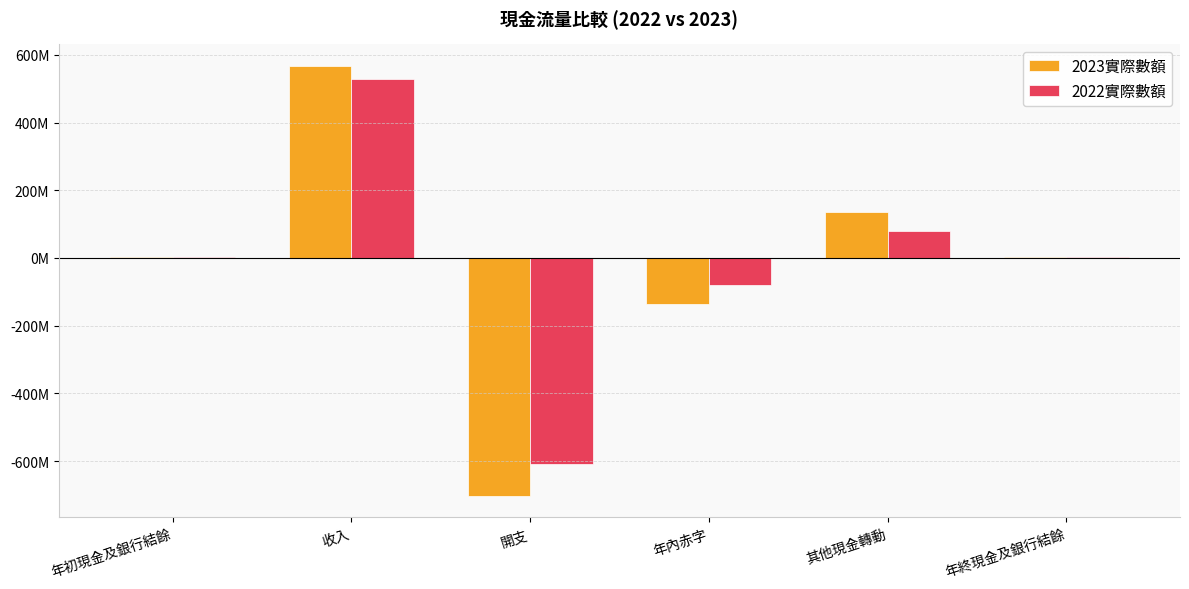

Which has a higher value, 收入 or 年終現金及銀行結餘?

收入